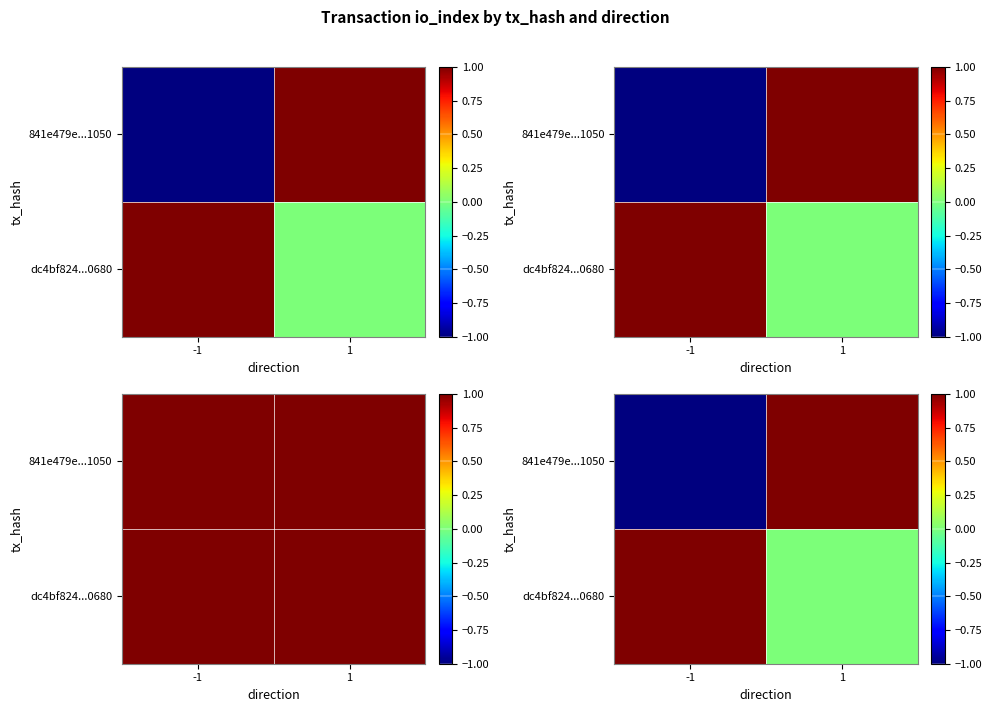

What is the difference between the highest and lowest values at 1?

1